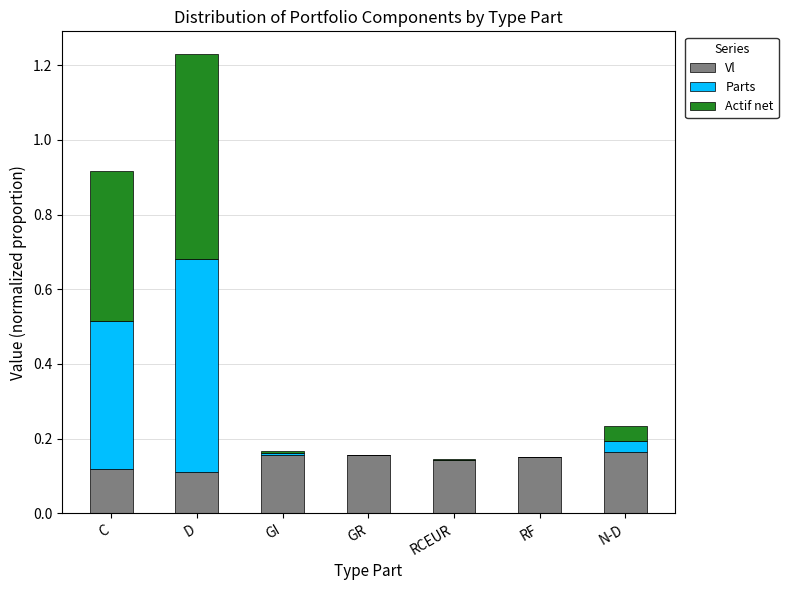

Count the number of categories in the chart.

7